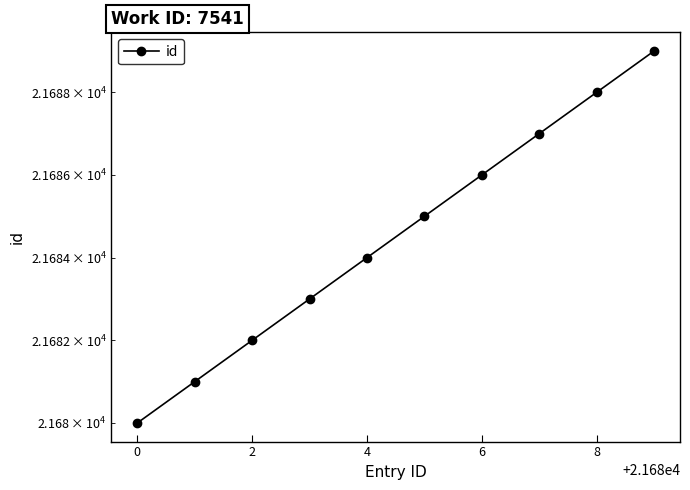

What is the average value?

21684